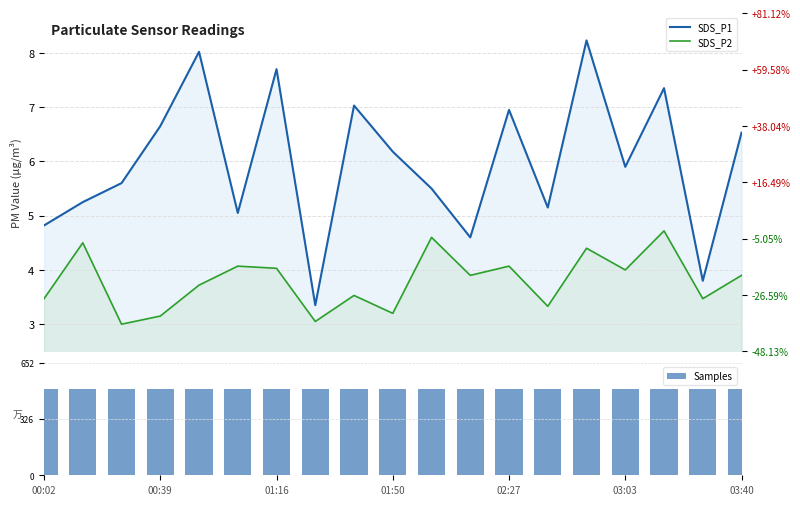

What is the sum of all Samples values?

9510.3